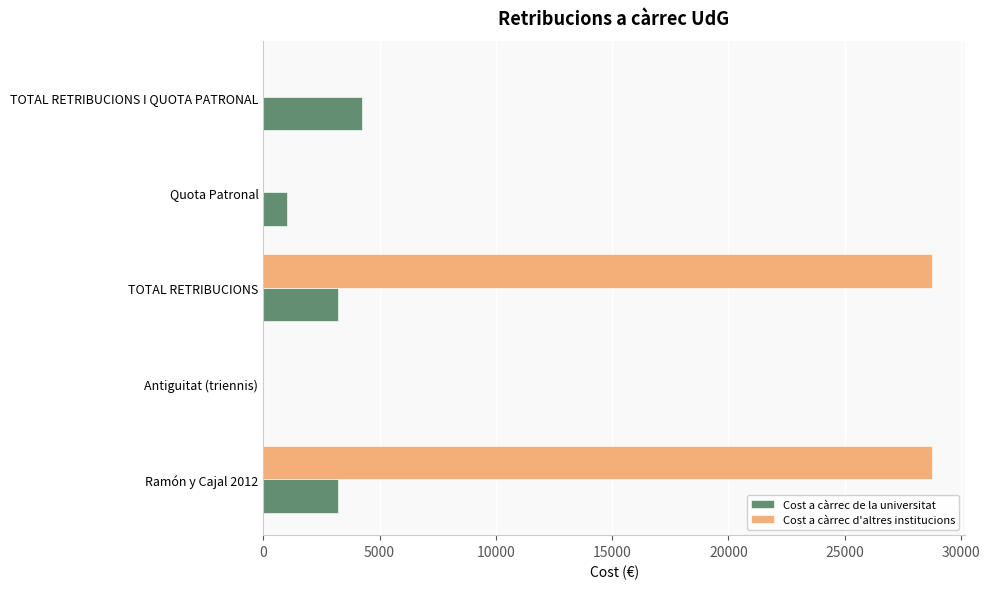

The Cost a càrrec d'altres institucions series shows 0.0 at TOTAL RETRIBUCIONS I QUOTA PATRONAL. True or false?

True